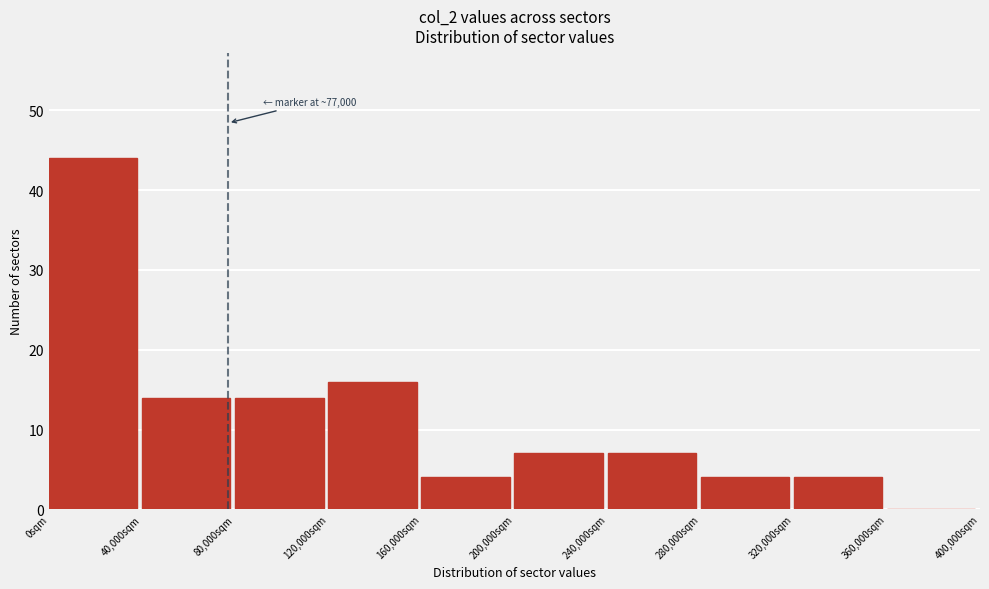

Which range on the x-axis has the tallest bar?

0 to 40000